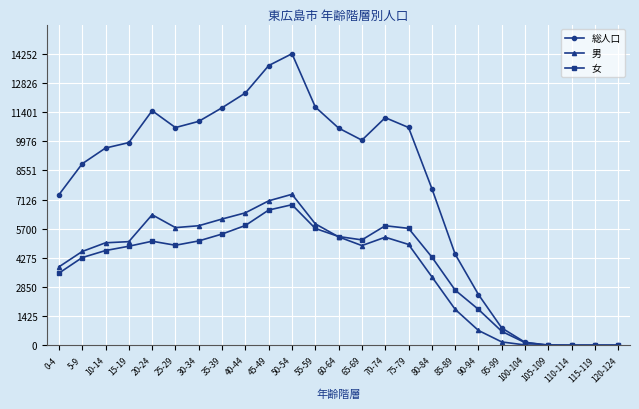

What are all the series names shown in the legend?

総人口, 男, 女